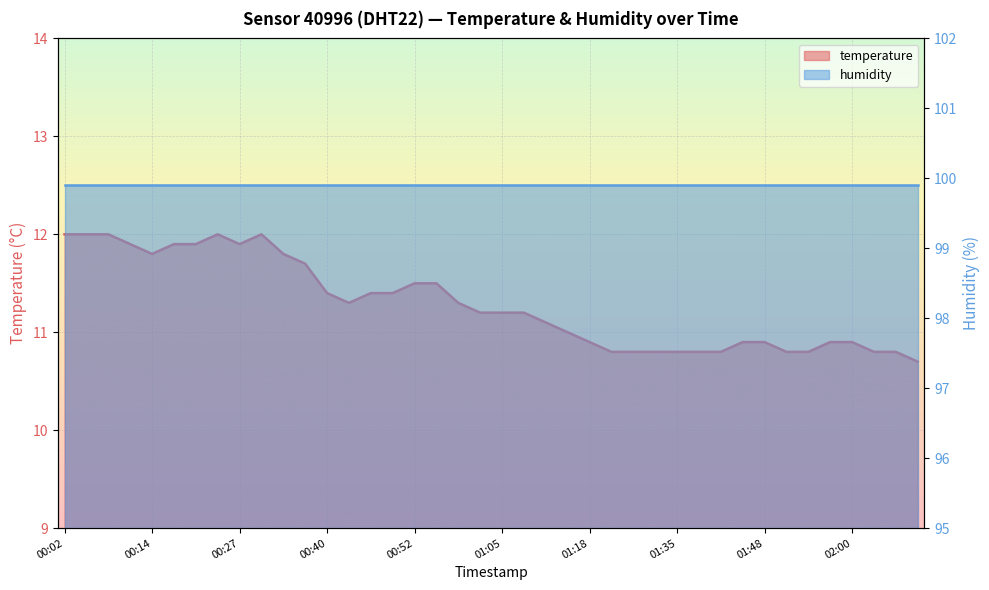

At which label does the data first exceed 11?

00:02